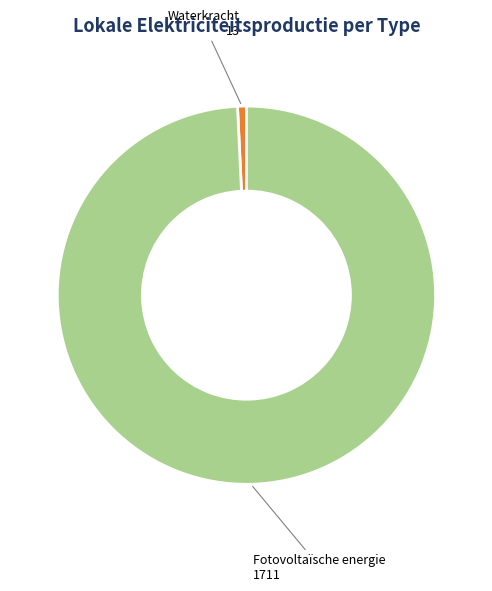

Is there a majority slice in this chart?

Yes